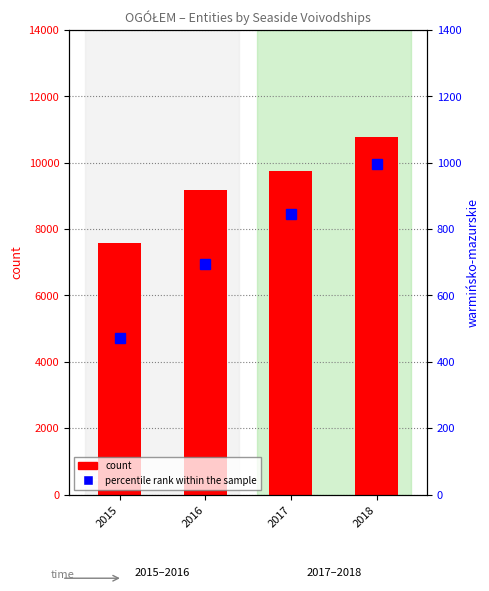

Reading left to right, extract all data points from this chart.

count (pomorskie): 7594	9186	9739	10767
percentile rank within the sample (warmińsko-mazurskie): 471	694	845	995